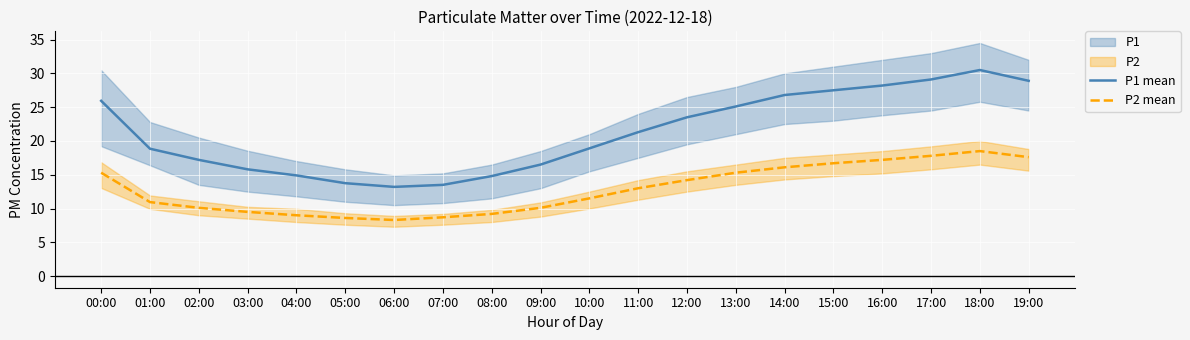

Rank the series at 13:00 from highest to lowest value.

P1 mean, P2 mean